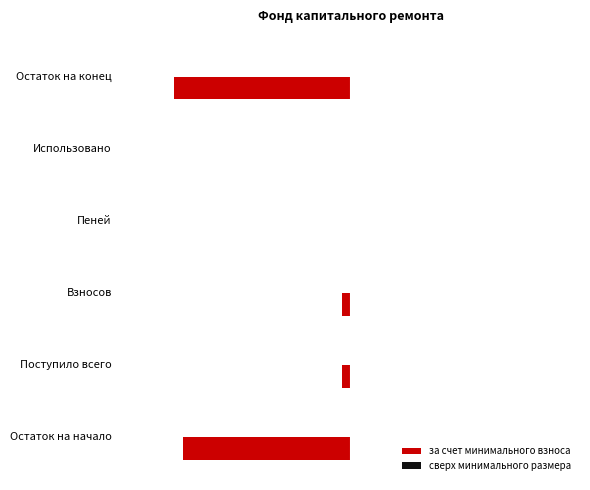

Are the bars horizontal?

Yes